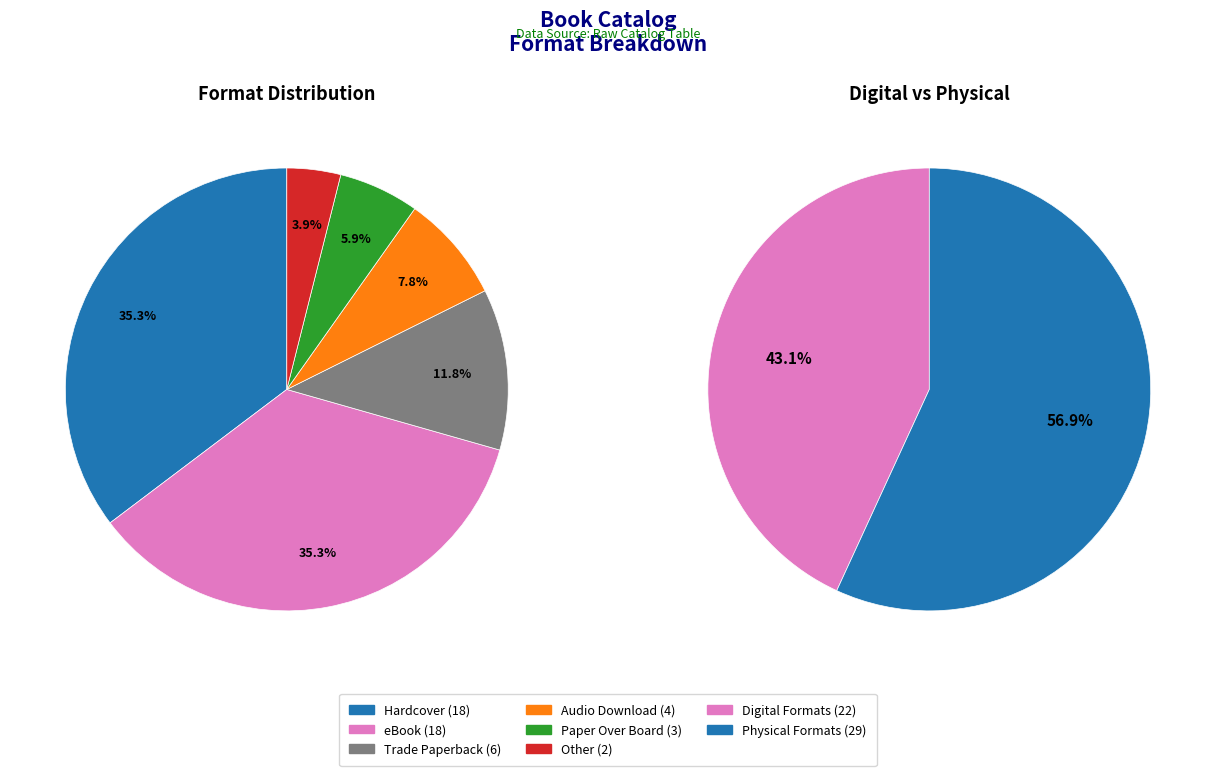

Rank the categories by value from lowest to highest.

Other, Paper Over Board, Audio Download, Trade Paperback, Hardcover, eBook